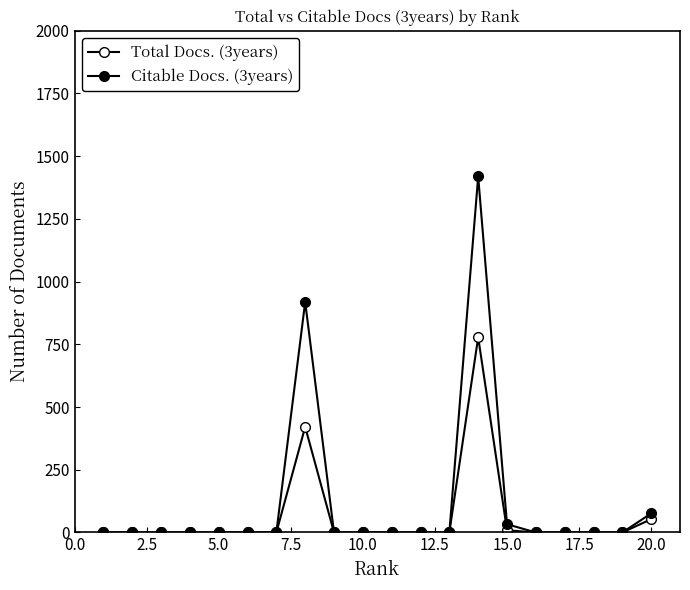

Which series has the largest total across all categories?

Citable Docs. (3years)